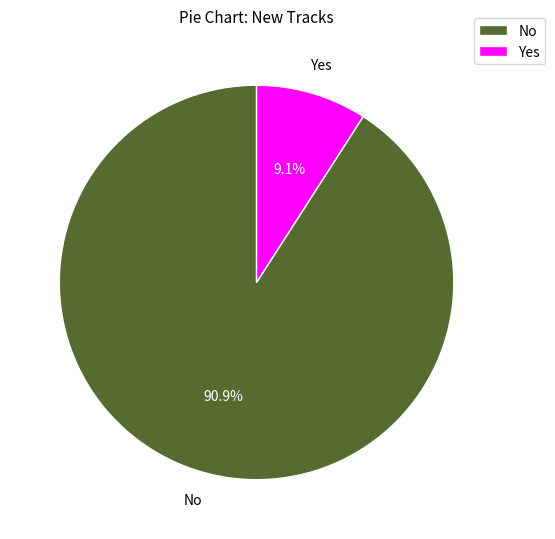

What is the ratio of the value at No to the value at Yes?

10.0